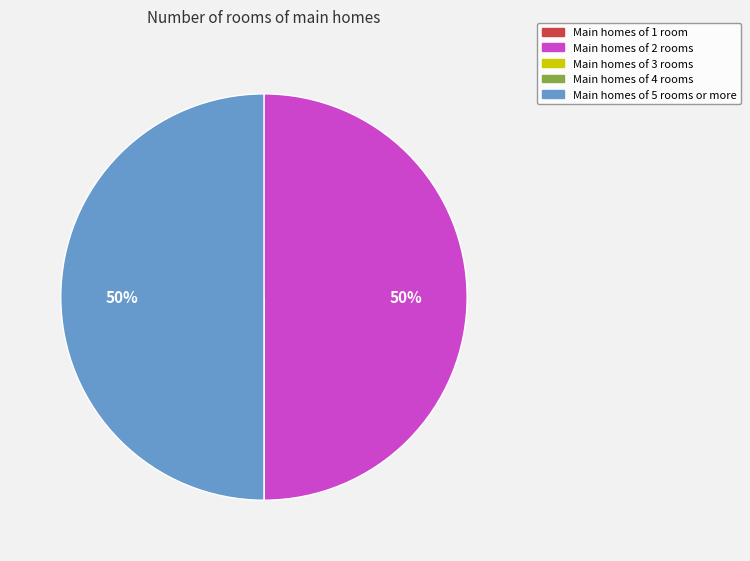

To the nearest percent, what is the average slice percentage?

33%